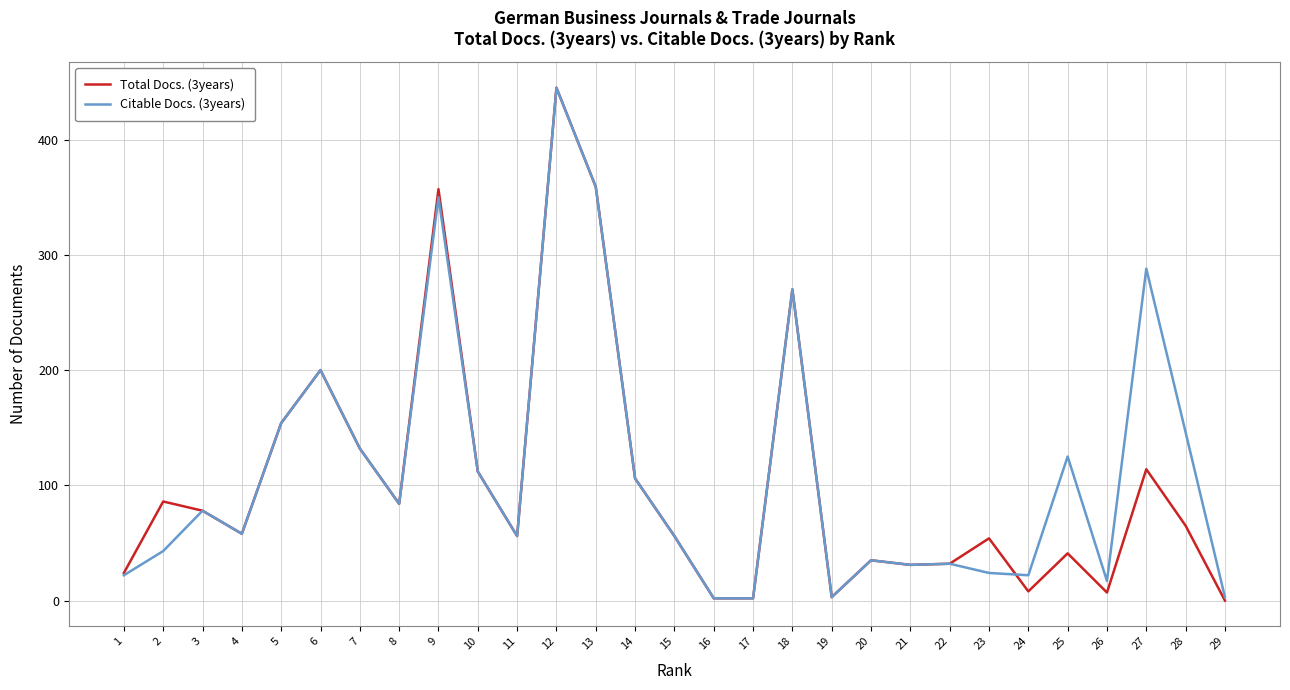

Read the Total Docs. (3years) value at 14, to the nearest 10.

110